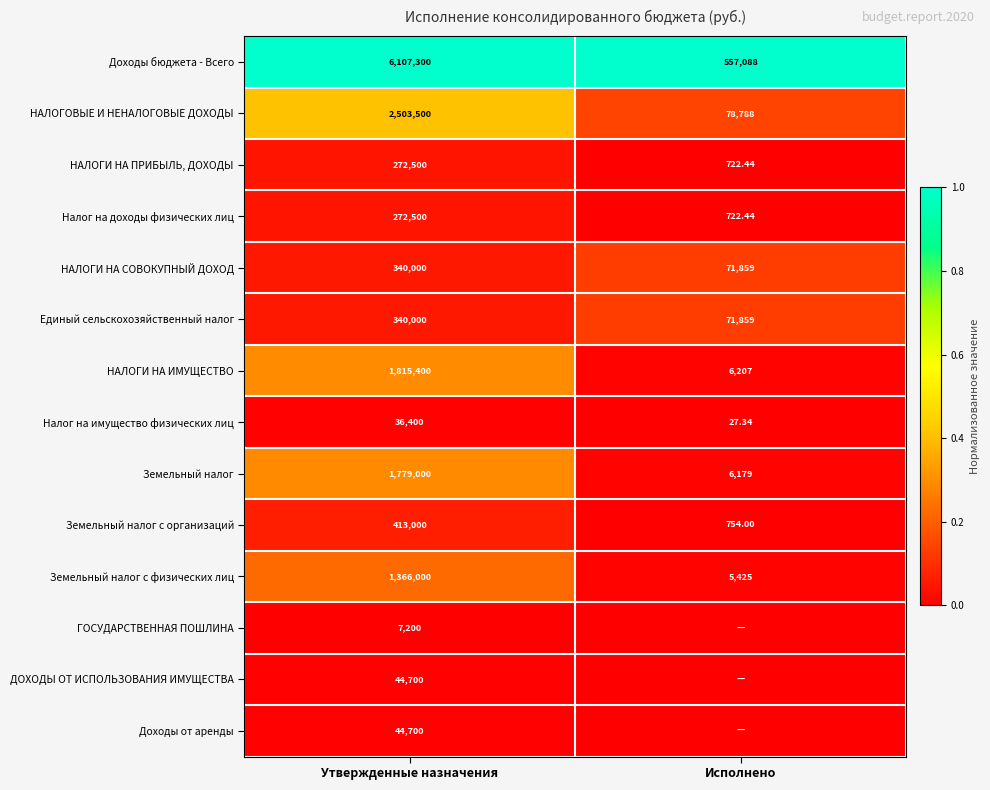

The НАЛОГИ НА ПРИБЫЛЬ, ДОХОДЫ series shows 0.0 at Исполнено. True or false?

False